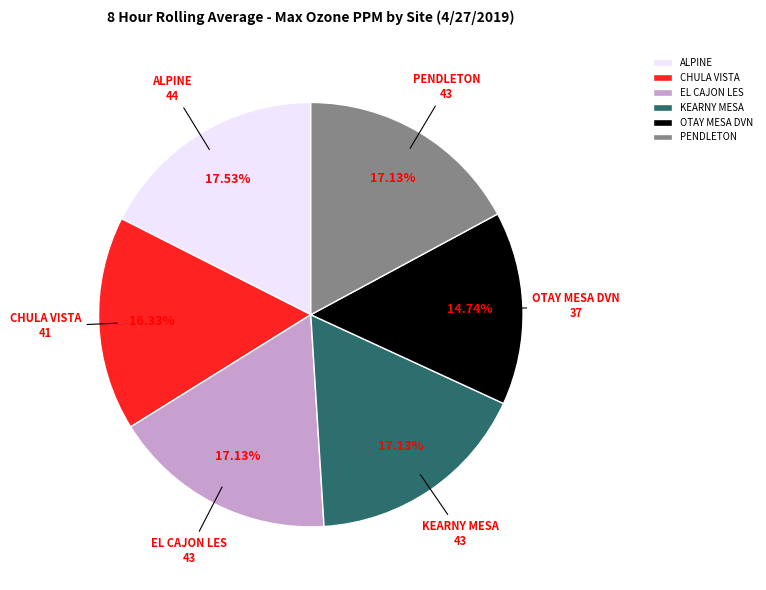

What percentage is the ALPINE slice, to the nearest percent?

18%